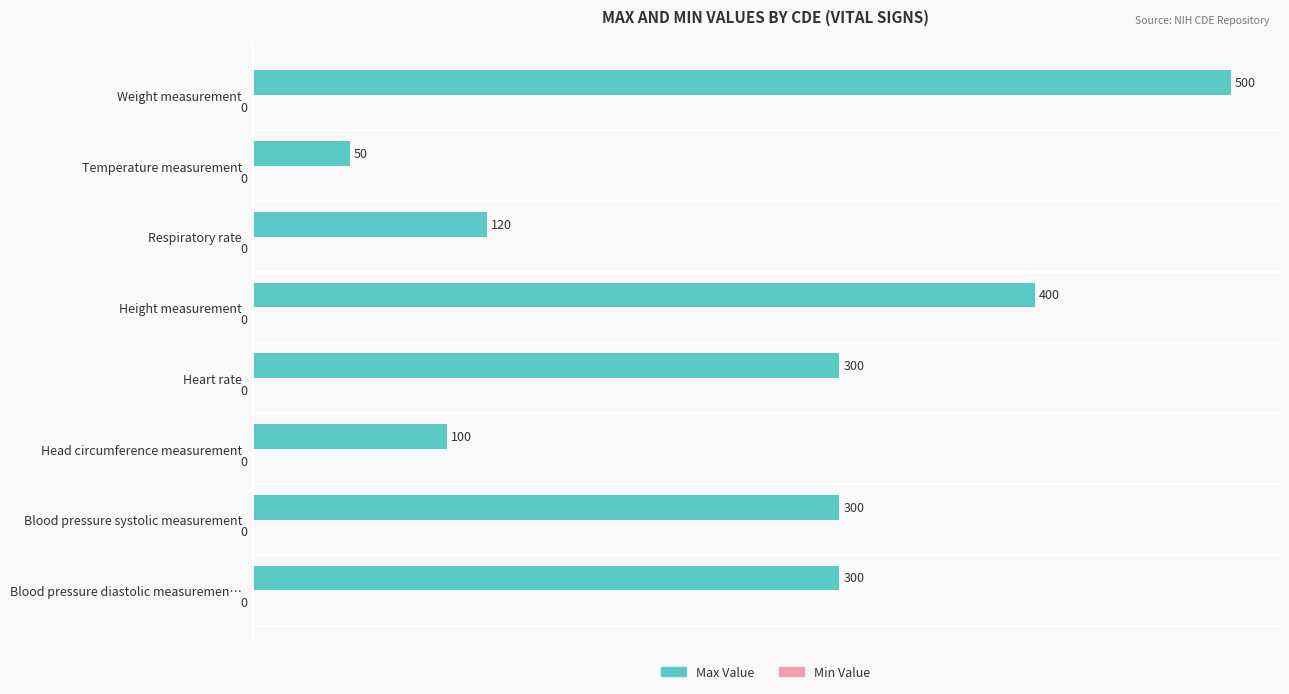

What value does the data have at Blood pressure diastolic measuremen…, to the nearest 10?

300